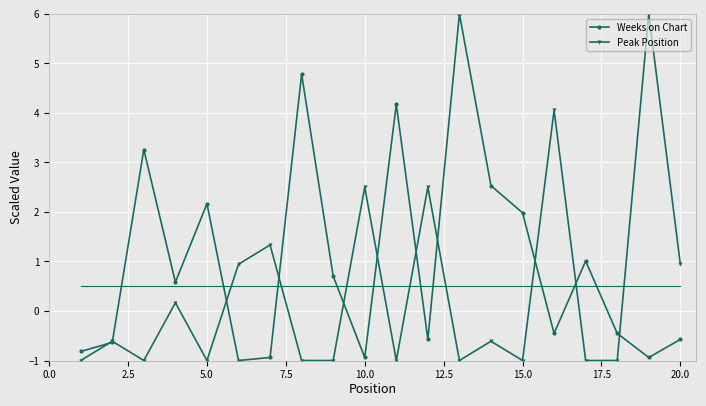

What is the highest value of the Peak Position series?

6.0